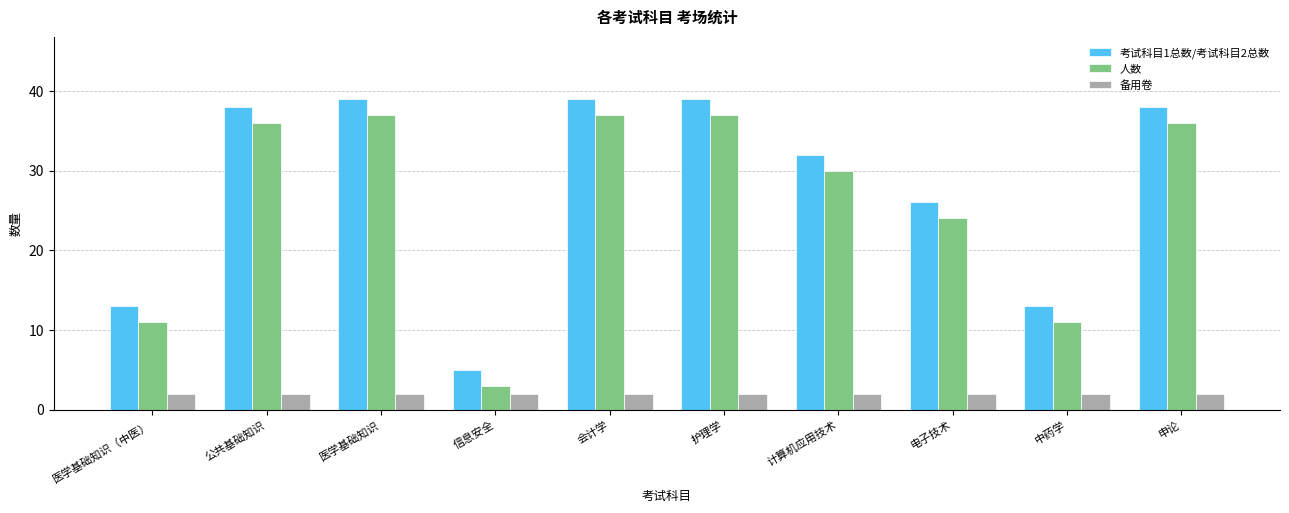

Are the bars grouped side by side (vs. stacked)?

Yes